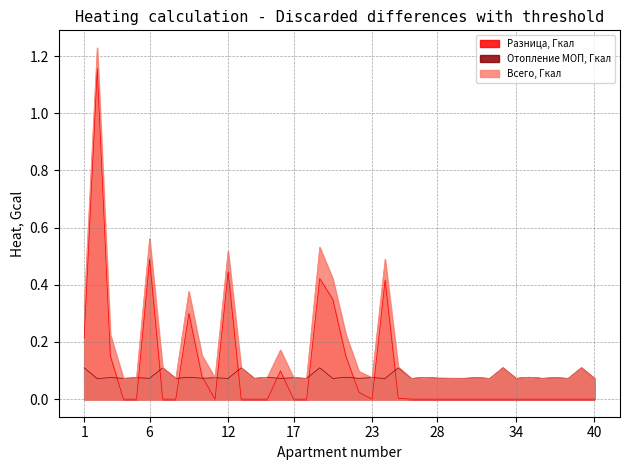

Reading right to left, extract all data points from this chart.

Разница, Гкал: 40=0.0	39=0.0	38=0.0	37=0.0	36=0.0	35=0.0	34=0.0	33=0.0	32=0.0	31=0.0	30=0.0	29=0.0	28=0.0	27=0.0	26=0.0	25=0.0	24=0.4	23=0.0	22=0.0	21=0.1	20=0.3	19=0.4	18=0.0	17=0.0	16=0.1	15=0.0	14=0.0	13=0.0	12=0.4	11=0.0	10=0.1	9=0.3	8=0.0	7=0.0	6=0.5	5=0.0	4=0.0	3=0.2	2=1.2	1=0.2
Отопление МОП, Гкал: 40=0.1	39=0.1	38=0.1	37=0.1	36=0.1	35=0.1	34=0.1	33=0.1	32=0.1	31=0.1	30=0.1	29=0.1	28=0.1	27=0.1	26=0.1	25=0.1	24=0.1	23=0.1	22=0.1	21=0.1	20=0.1	19=0.1	18=0.1	17=0.1	16=0.1	15=0.1	14=0.1	13=0.1	12=0.1	11=0.1	10=0.1	9=0.1	8=0.1	7=0.1	6=0.1	5=0.1	4=0.1	3=0.1	2=0.1	1=0.1
Всего, Гкал: 40=0.1	39=0.1	38=0.1	37=0.1	36=0.1	35=0.1	34=0.1	33=0.1	32=0.1	31=0.1	30=0.1	29=0.1	28=0.1	27=0.1	26=0.1	25=0.1	24=0.5	23=0.1	22=0.1	21=0.2	20=0.4	19=0.5	18=0.1	17=0.1	16=0.2	15=0.1	14=0.1	13=0.1	12=0.5	11=0.1	10=0.2	9=0.4	8=0.1	7=0.1	6=0.6	5=0.1	4=0.1	3=0.2	2=1.2	1=0.3